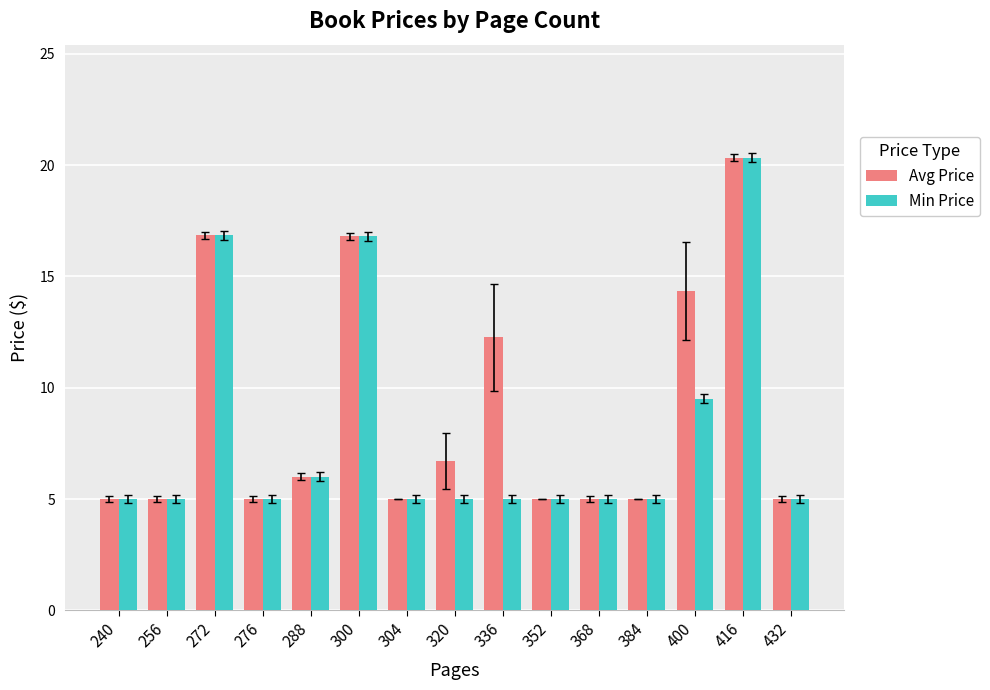

What is the sum of the Avg Price values at 384 and 432?

10.0